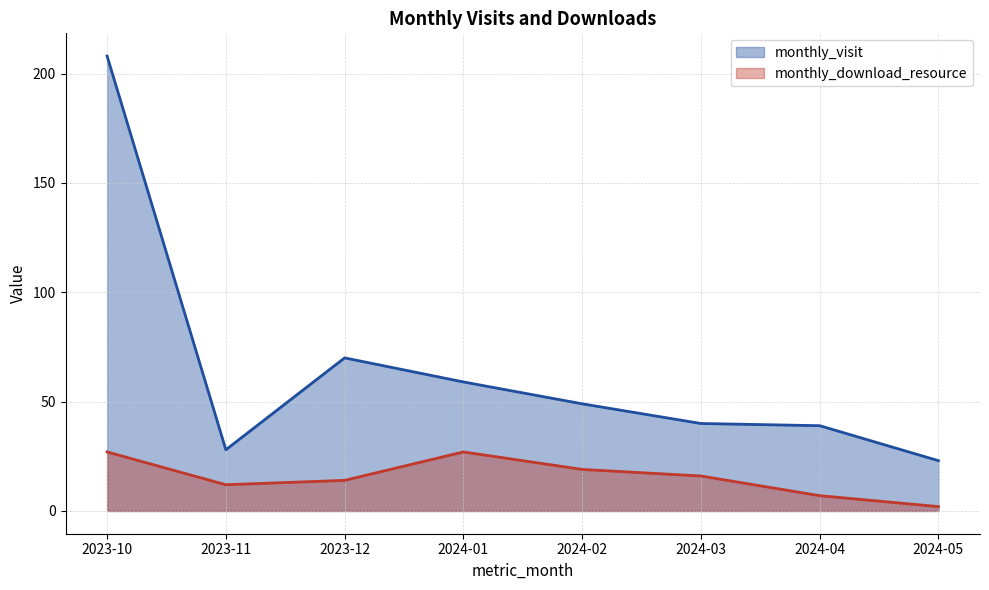

How many lines are shown in the chart?

2